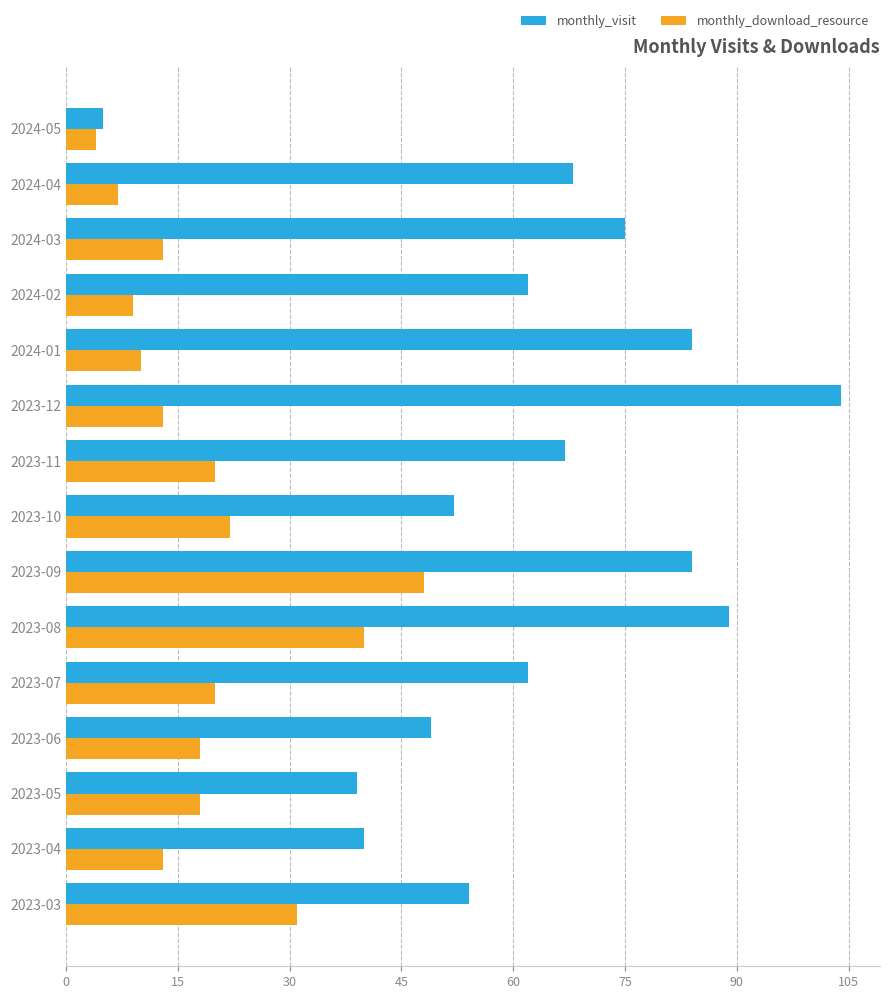

How many distinct data groups are displayed?

2